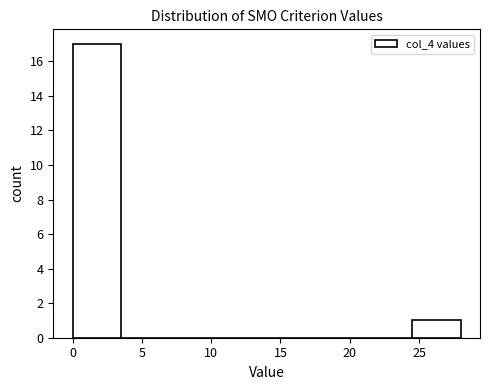

How tall is the bar that spans 24.5 to 28.0 on the x-axis? The values are not printed on the chart, so give them approximately, as read against the axis.

1